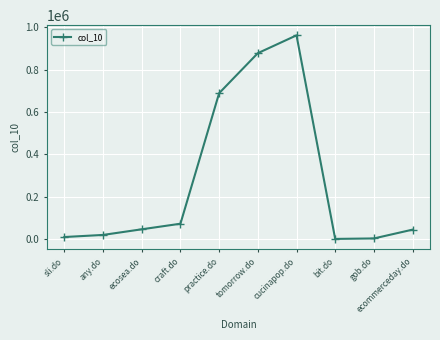

What is the difference between the maximum and minimum values?

958768